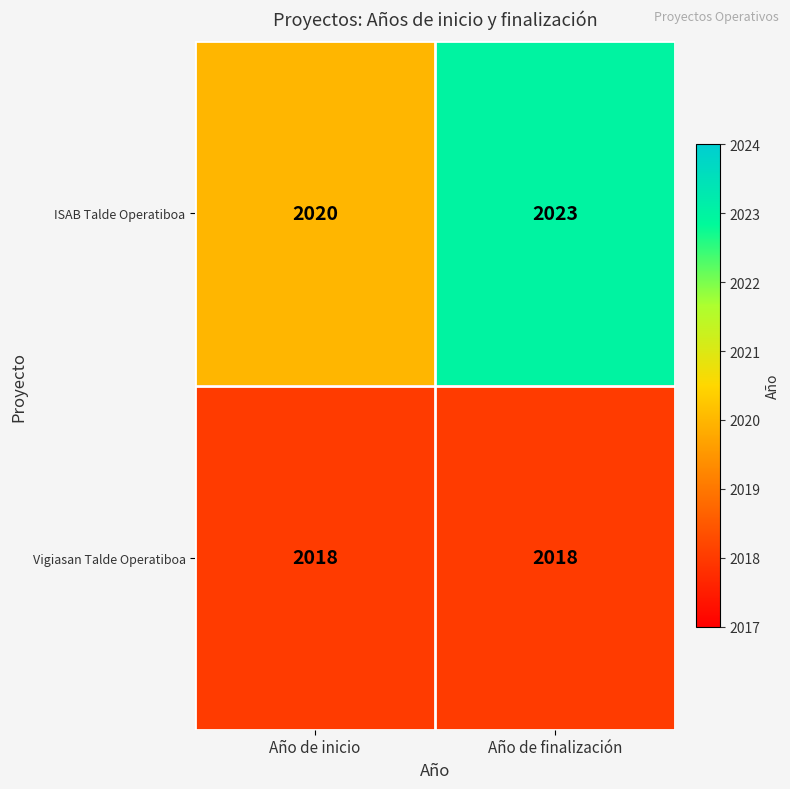

At Año de inicio, list the series in order from largest to smallest.

ISAB Talde Operatiboa, Vigiasan Talde Operatiboa